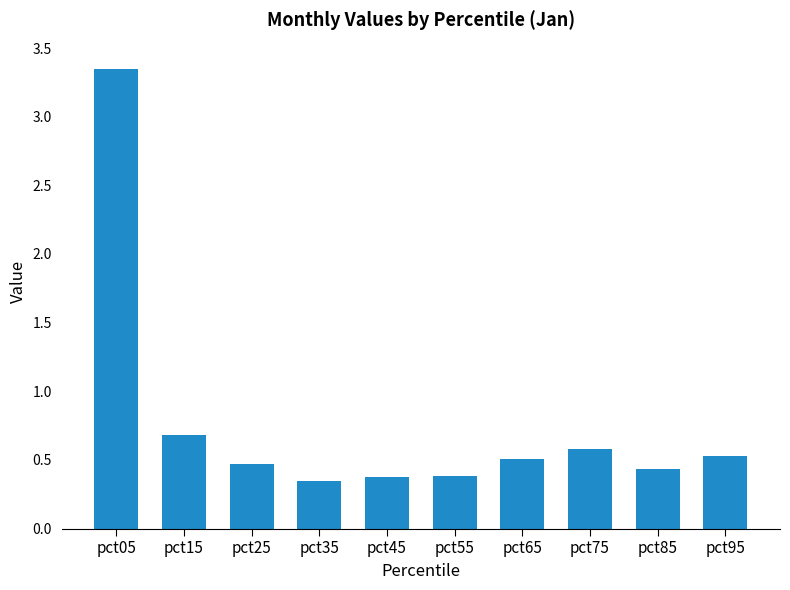

Does the chart contain stacked bars?

No